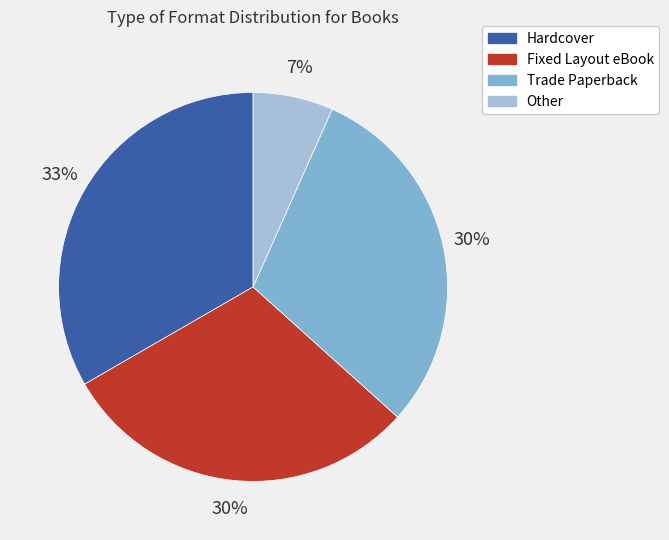

Is Trade Paperback the majority of the pie?

No